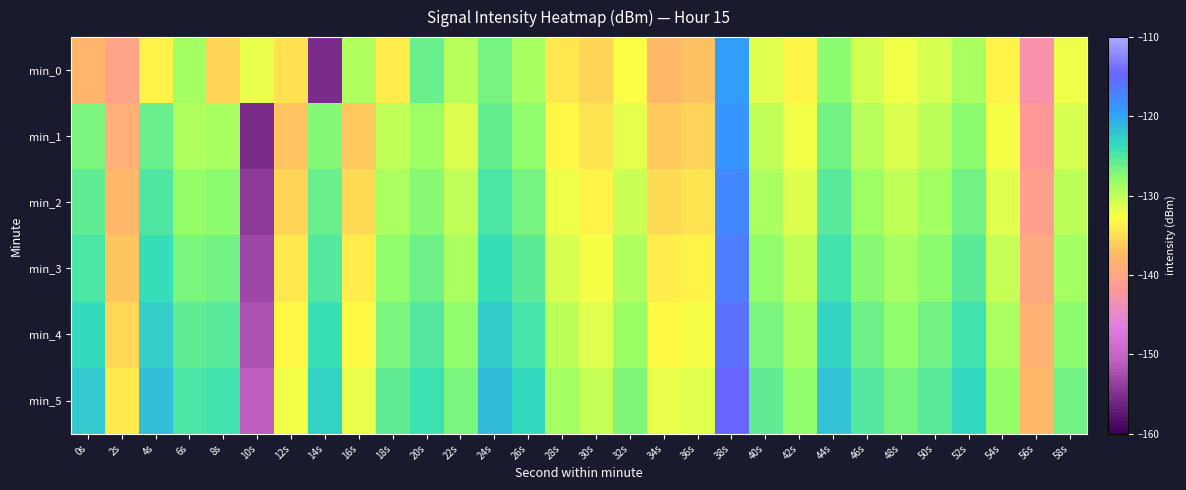

How many data points does each series have?

30